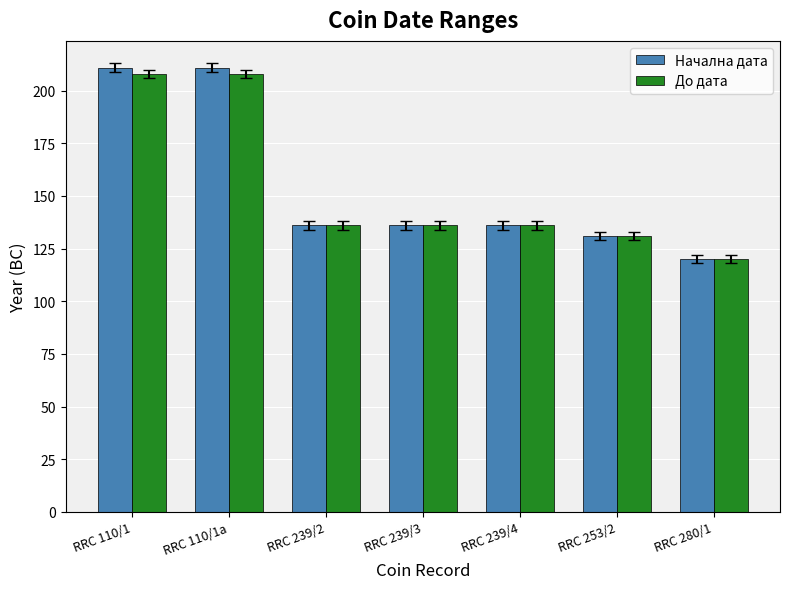

Reading left to right, what are all the values shown in this chart?

Начална дата: RRC 110/1=211	RRC 110/1a=211	RRC 239/2=136	RRC 239/3=136	RRC 239/4=136	RRC 253/2=131	RRC 280/1=120
До дата: RRC 110/1=208	RRC 110/1a=208	RRC 239/2=136	RRC 239/3=136	RRC 239/4=136	RRC 253/2=131	RRC 280/1=120